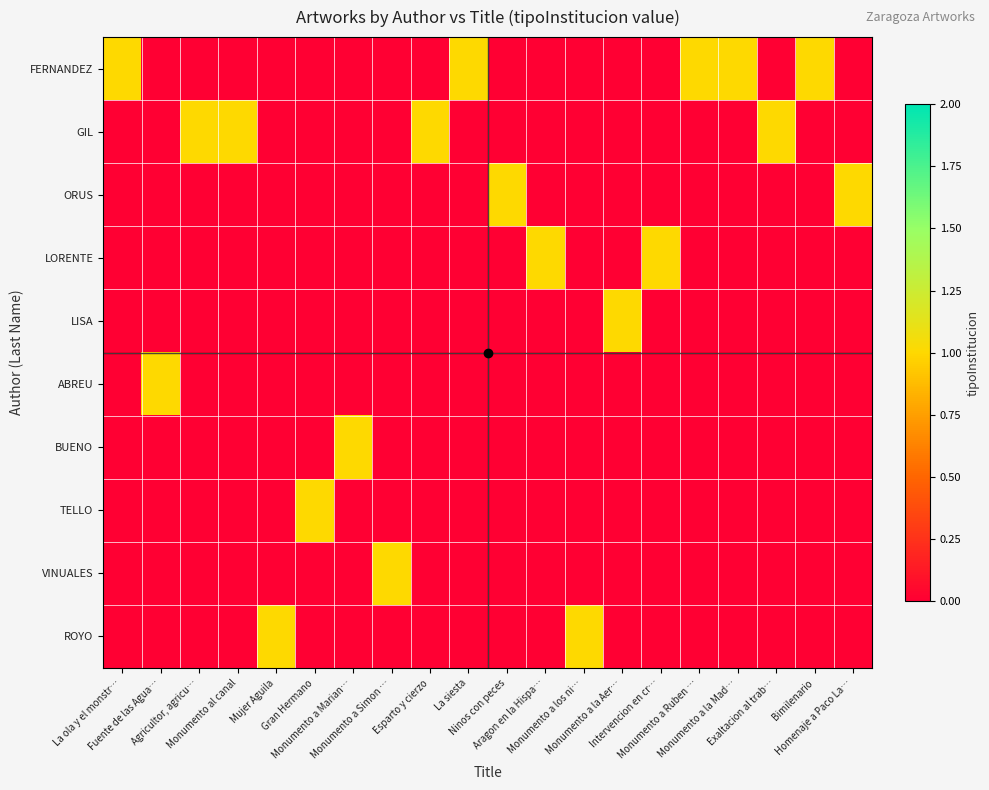

Which has a higher value, Monumento a la Mad… or Bimilenario?

Monumento a la Mad…